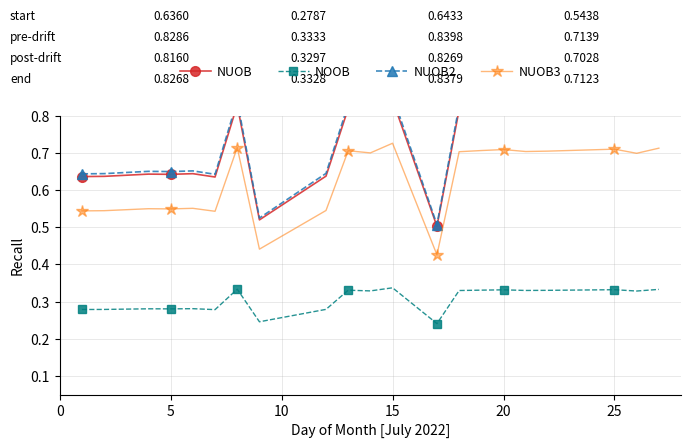

What is the difference between the maximum and minimum values in the NUOB3 series?

0.3